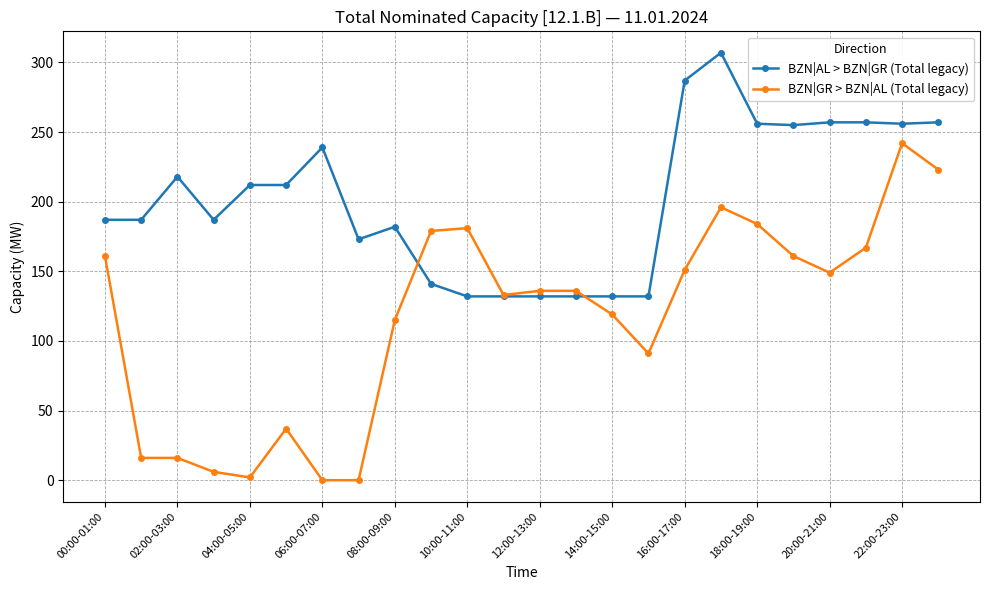

Which series has the largest total across all categories?

BZN|AL > BZN|GR (Total legacy)